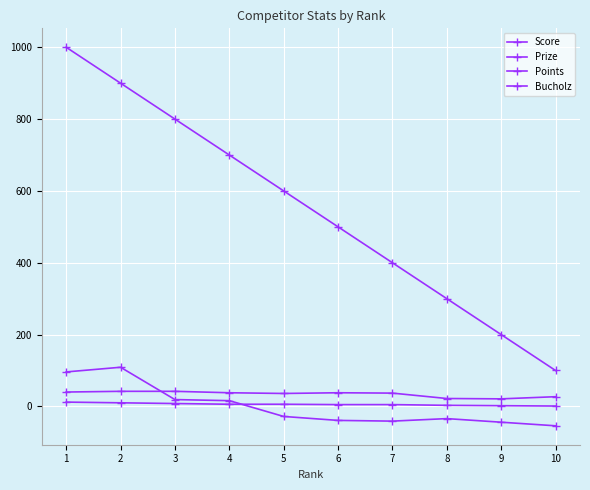

How many categories are shown in the chart?

10